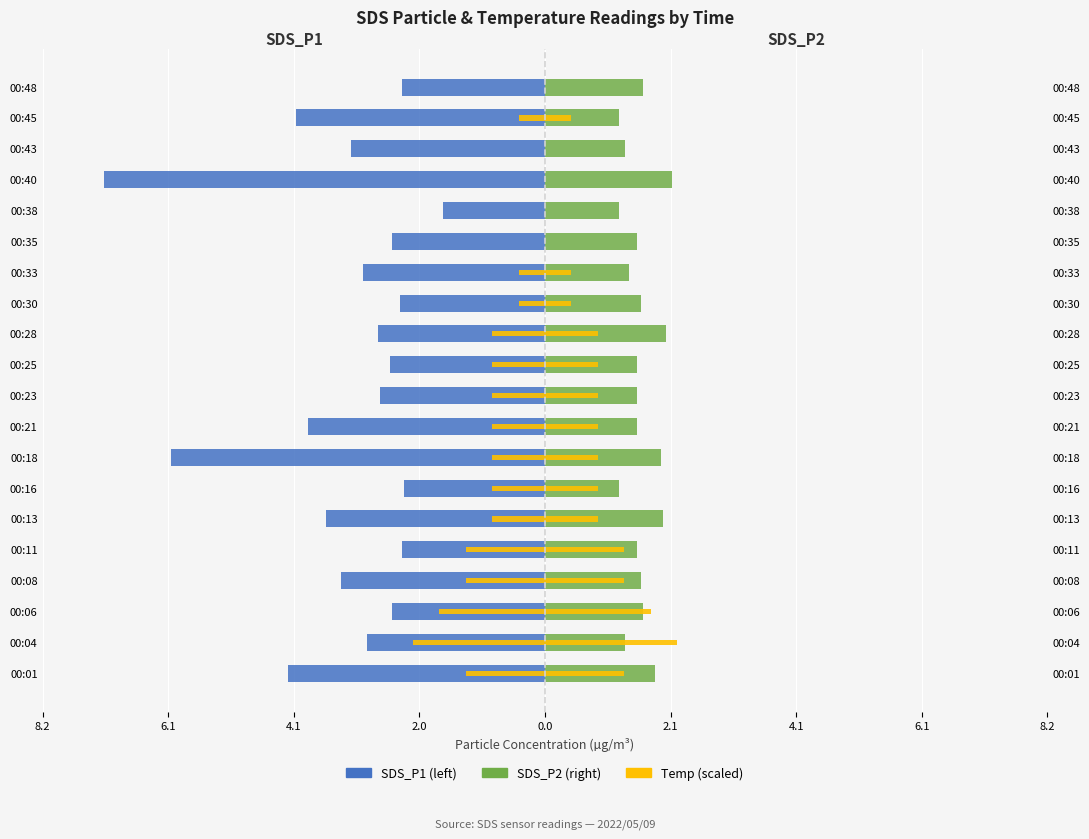

At which category does the chart reach its minimum across all series?

00:40